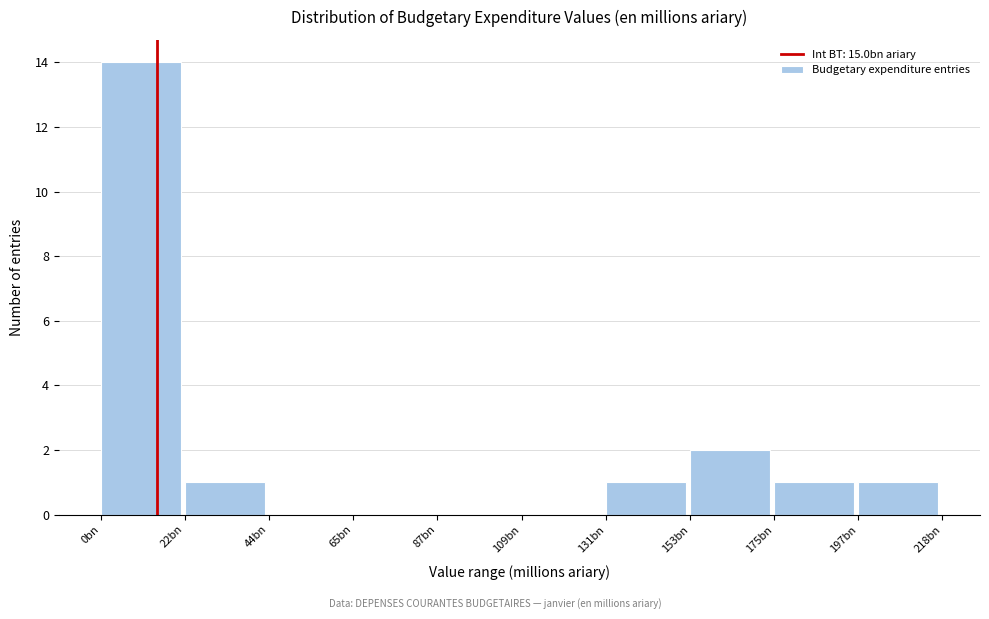

Reading left to right, transcribe all the data shown in this chart.

0bn=14	22bn=1	44bn=0	65bn=0	87bn=0	109bn=0	131bn=1	153bn=2	175bn=1	197bn=1